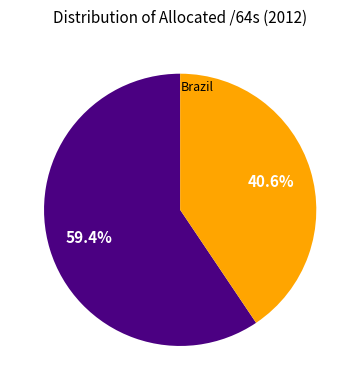

Count the number of slices in the pie.

2